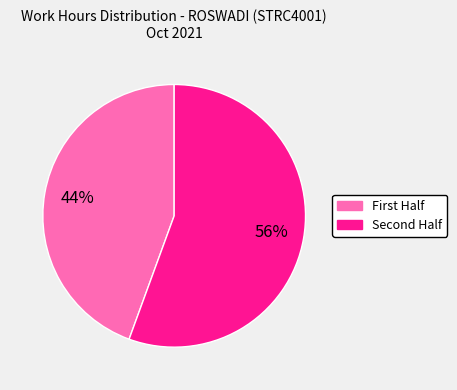

How many segments does this pie chart have?

2